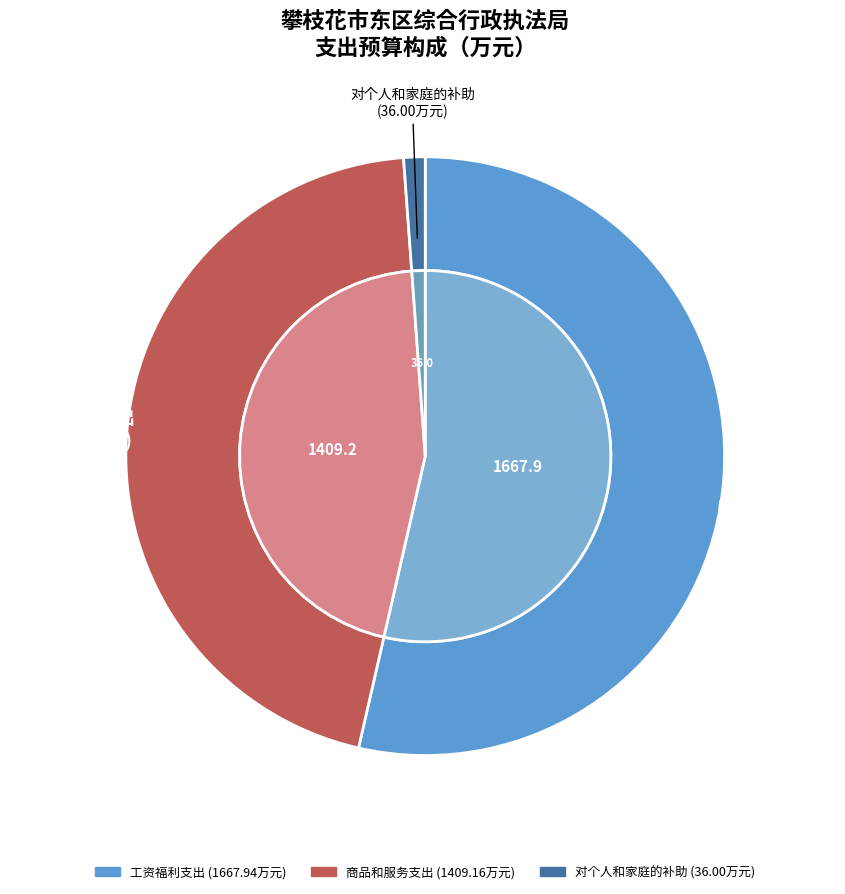

To the nearest percent, what is the difference between the 对个人和家庭的补助 and 商品和服务支出 slice percentages?

44%